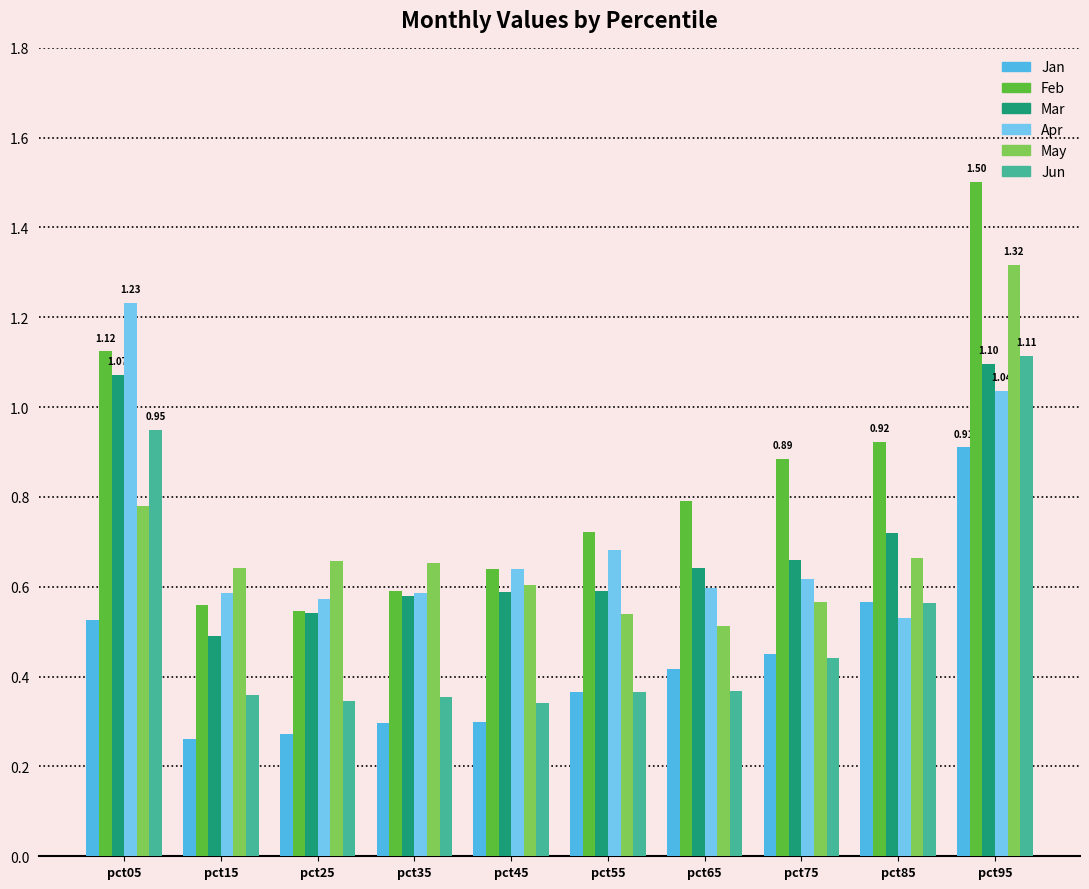

Between pct75 and pct95, which series saw the biggest shift?

May